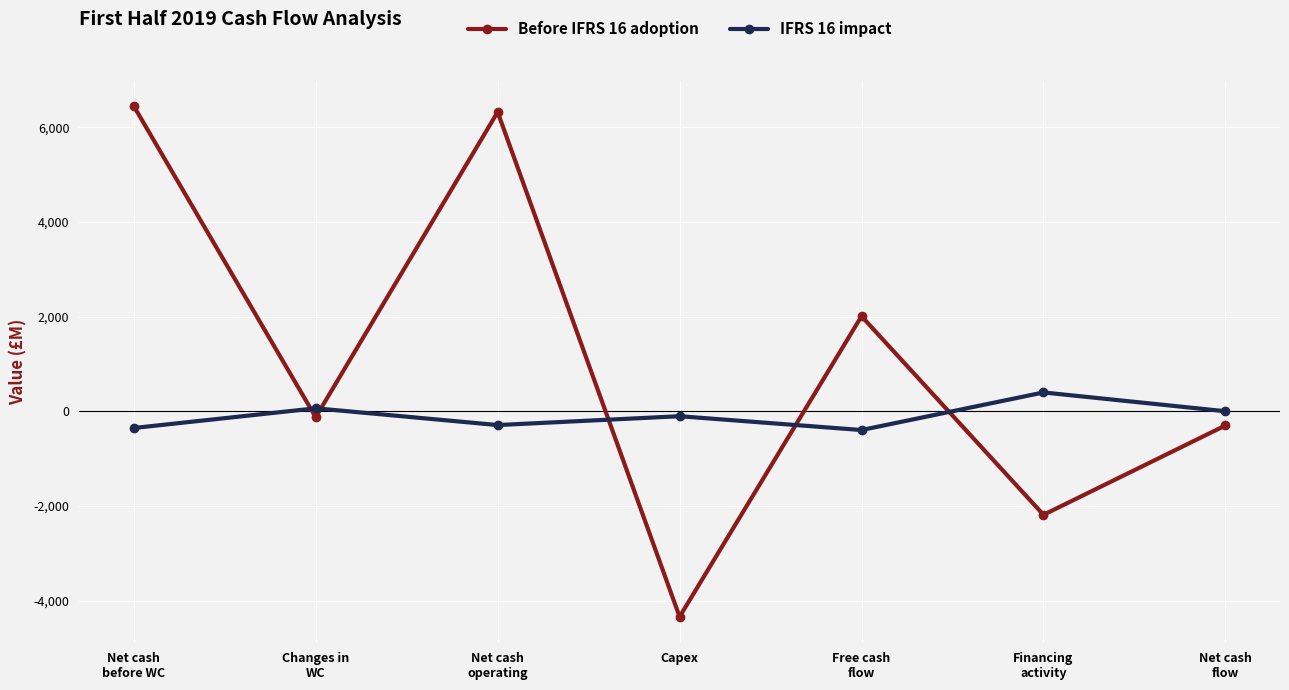

What is the difference between the IFRS 16 impact values at Capex and Net cash
operating?

187